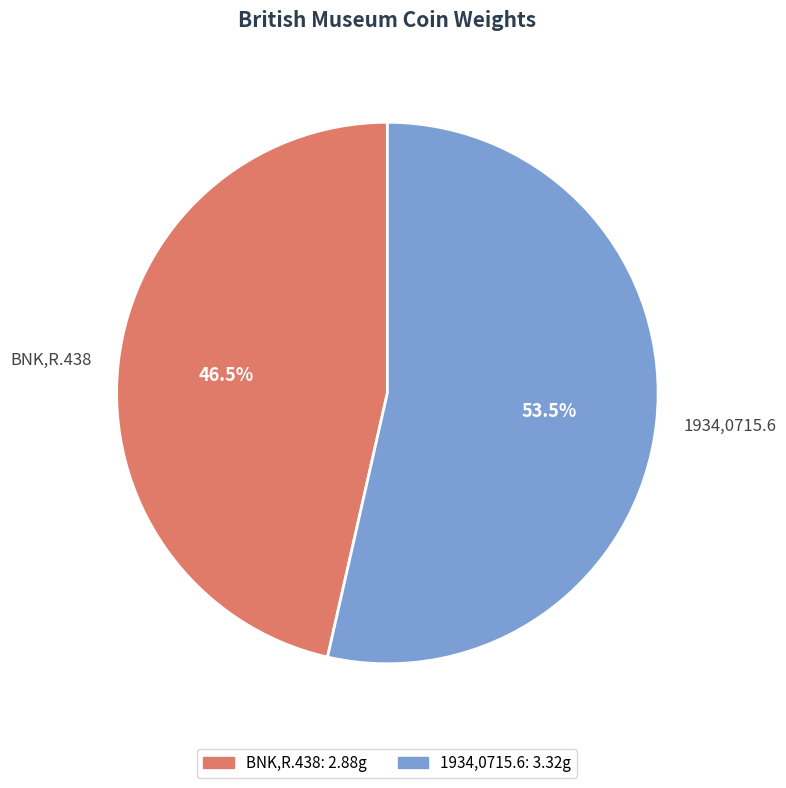

Which category has the biggest portion of the pie?

1934,0715.6